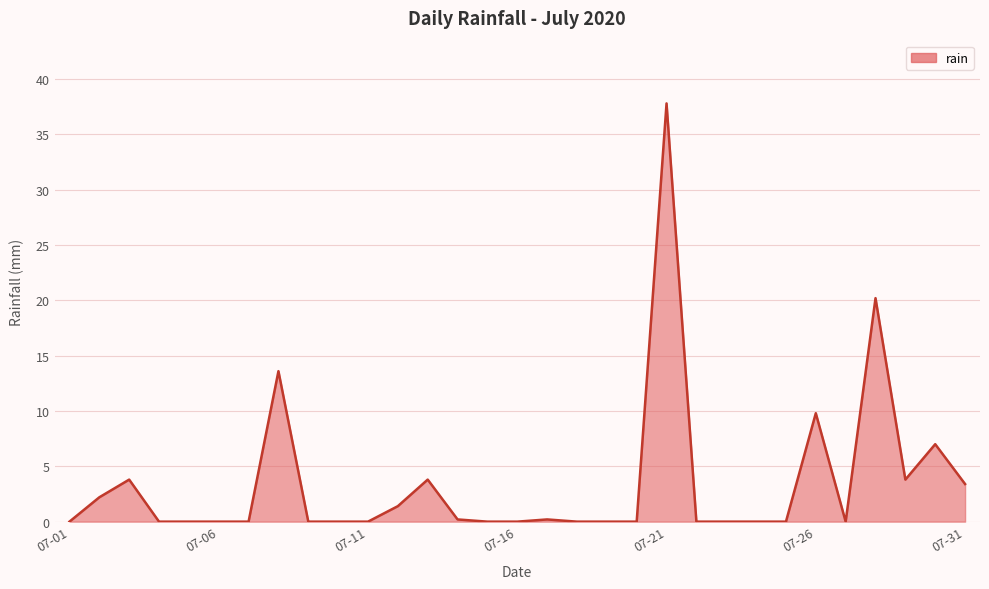

What is the difference between the maximum and minimum values?

37.8